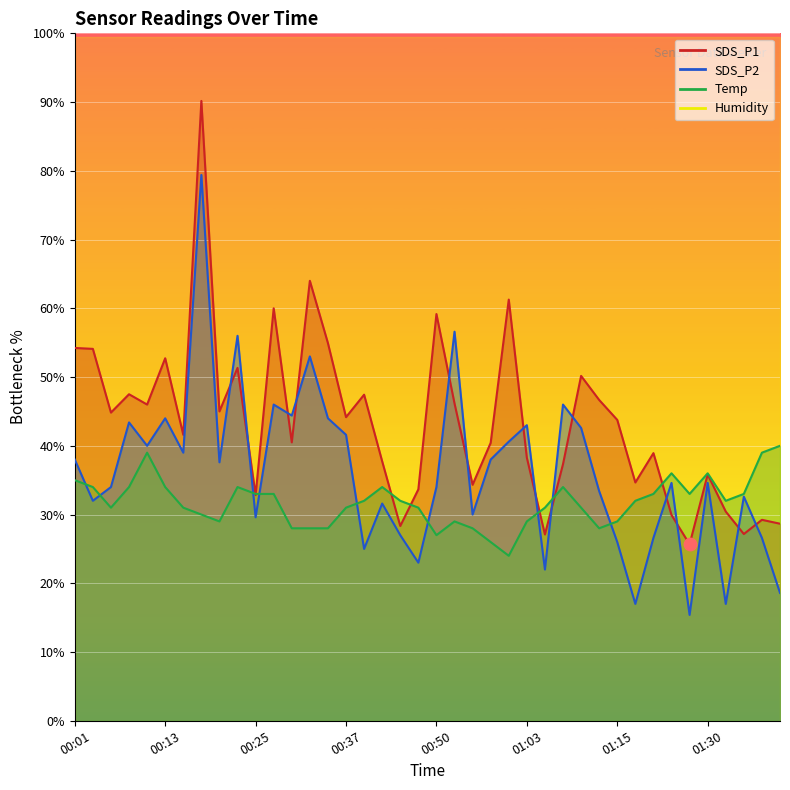

At which category is the sum across all series the highest?

00:18